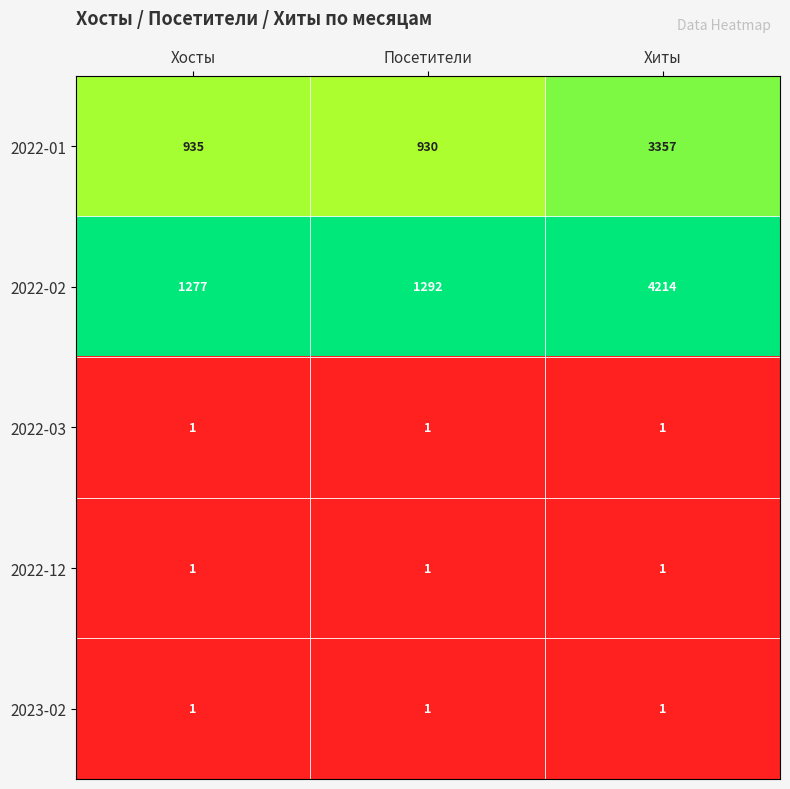

Reading left to right, transcribe all the data shown in this chart.

2022-01: Хосты=935	Посетители=930	Хиты=3357
2022-02: Хосты=1277	Посетители=1292	Хиты=4214
2022-03: Хосты=1	Посетители=1	Хиты=1
2022-12: Хосты=1	Посетители=1	Хиты=1
2023-02: Хосты=1	Посетители=1	Хиты=1